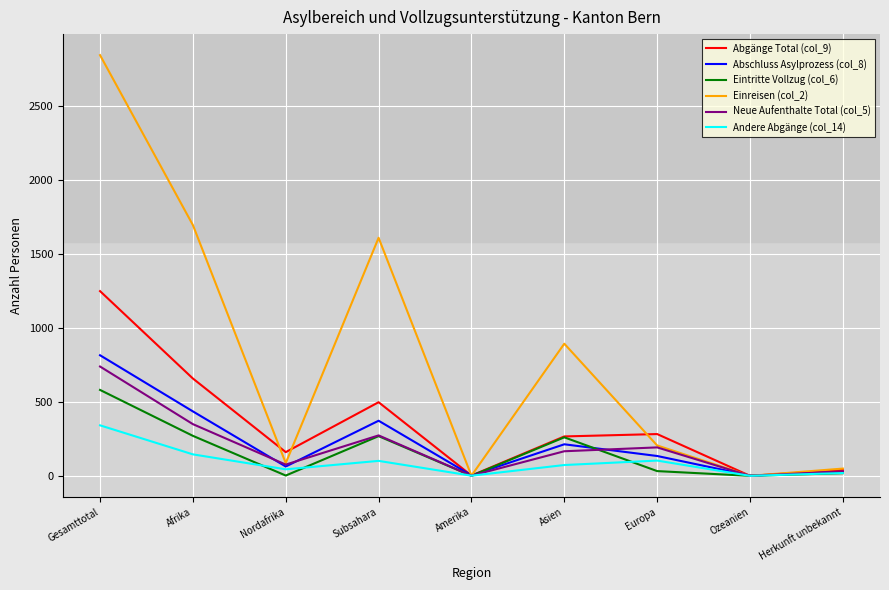

At how many categories does at least one series exceed 2432?

1